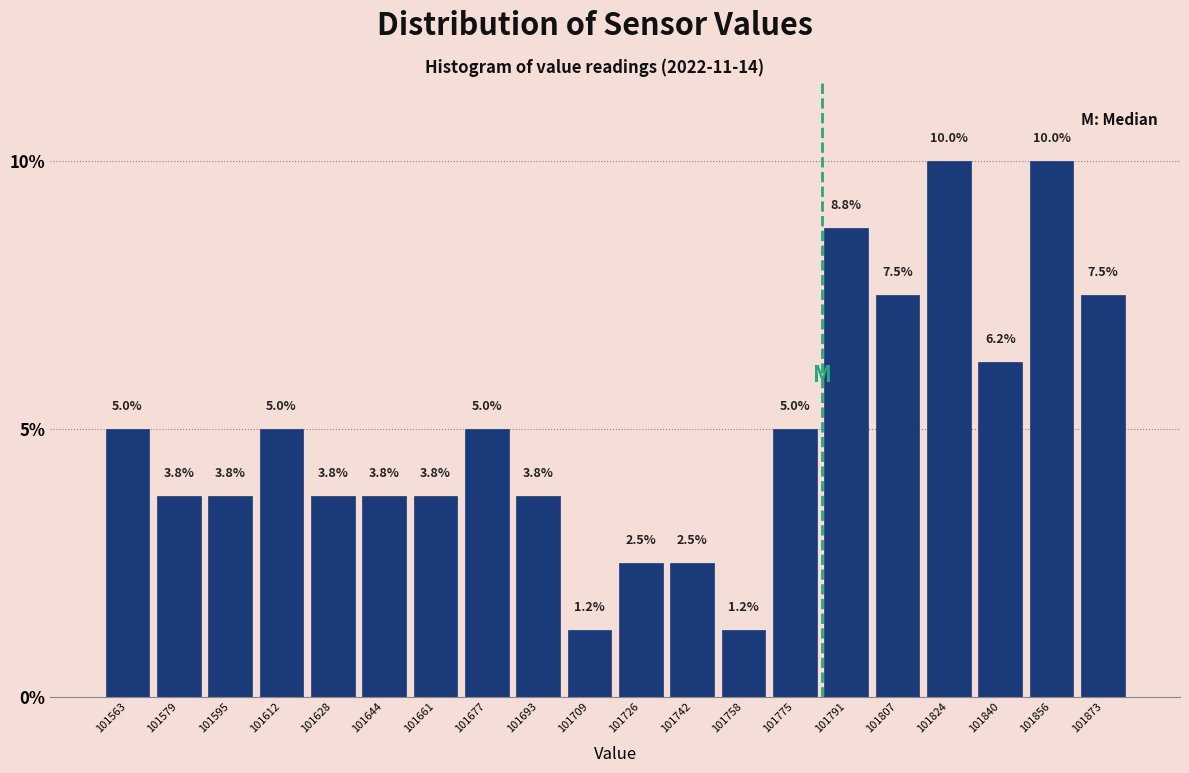

Reading left to right, list every bar in this chart as the range it spans on the x-axis followed by its height. The bar edges are not printed on the chart, so give them approximately, as read against the axis.

101556 to 101572: 5.0
101572 to 101588: 3.8
101588 to 101604: 3.8
101604 to 101620: 5.0
101620 to 101636: 3.8
101636 to 101652: 3.8
101652 to 101670: 3.8
101670 to 101686: 5.0
101686 to 101702: 3.8
101702 to 101718: 1.2
101718 to 101734: 2.5
101734 to 101750: 2.5
101750 to 101768: 1.2
101768 to 101784: 5.0
101784 to 101800: 8.8
101800 to 101816: 7.5
101816 to 101832: 10.0
101832 to 101848: 6.2
101848 to 101864: 10.0
101864 to 101882: 7.5